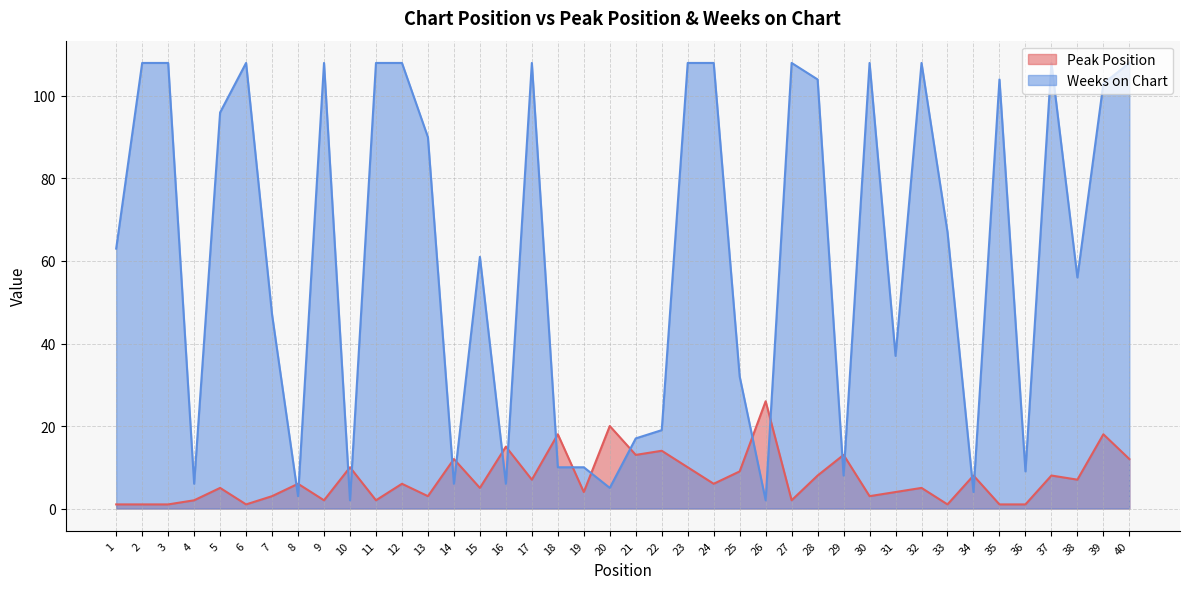

What is the highest value of the Weeks on Chart series?

108